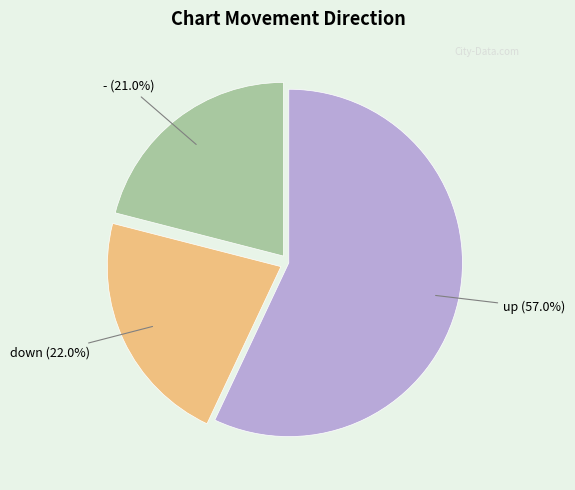

How many slices are in this pie chart?

3